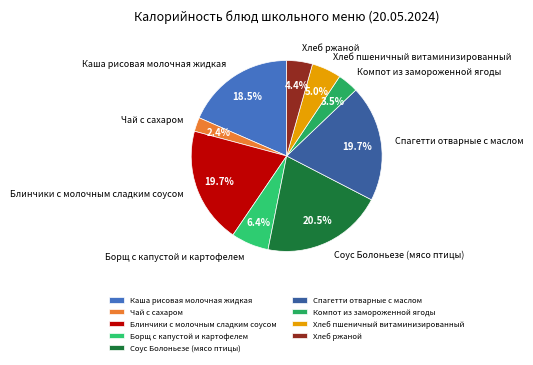

What percentage is the Борщ с капустой и картофелем slice, to the nearest percent?

6%